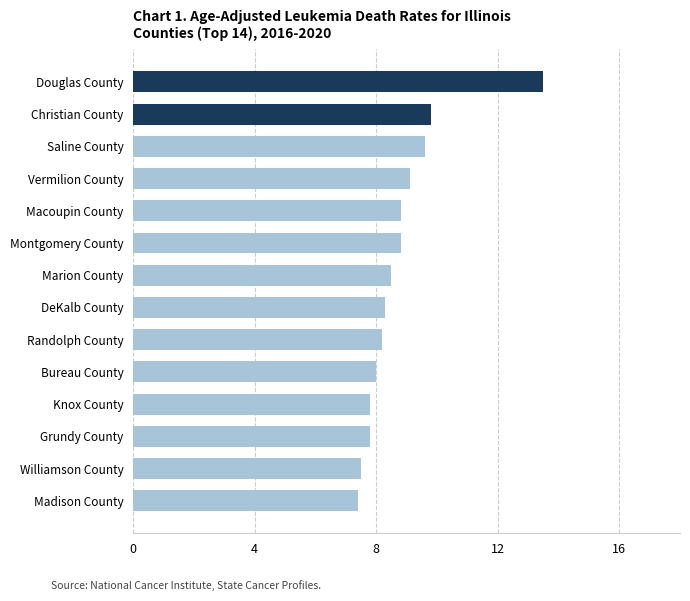

What is the difference between the maximum and minimum values?

6.1